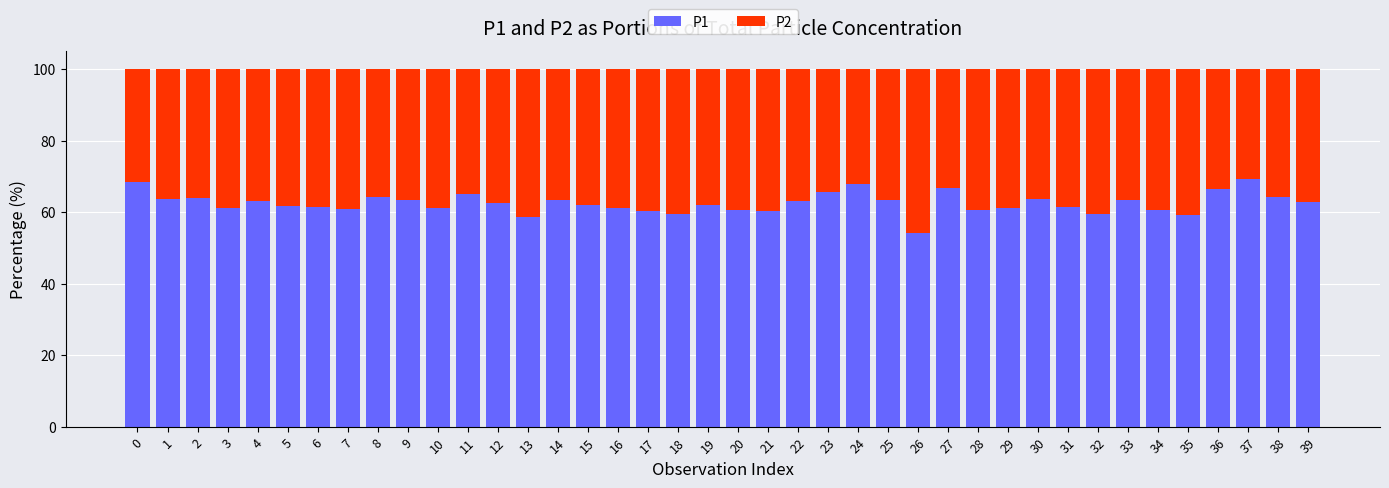

How many series are shown in this chart?

2